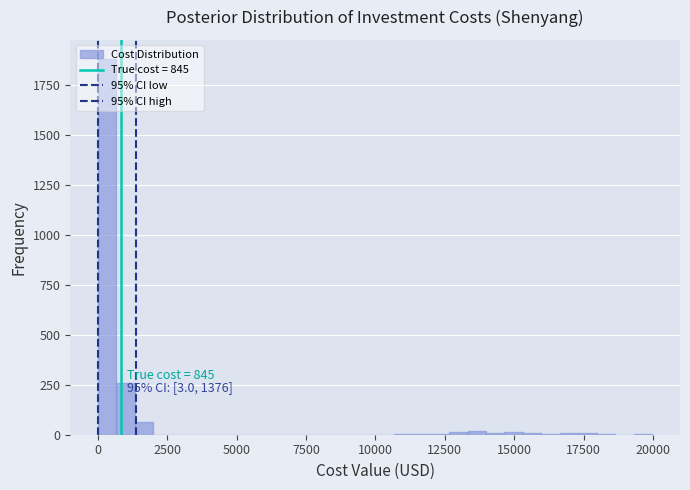

Around what value on the x-axis is the tallest bar? Give the approximate position of its centre, as read against the axis.

500